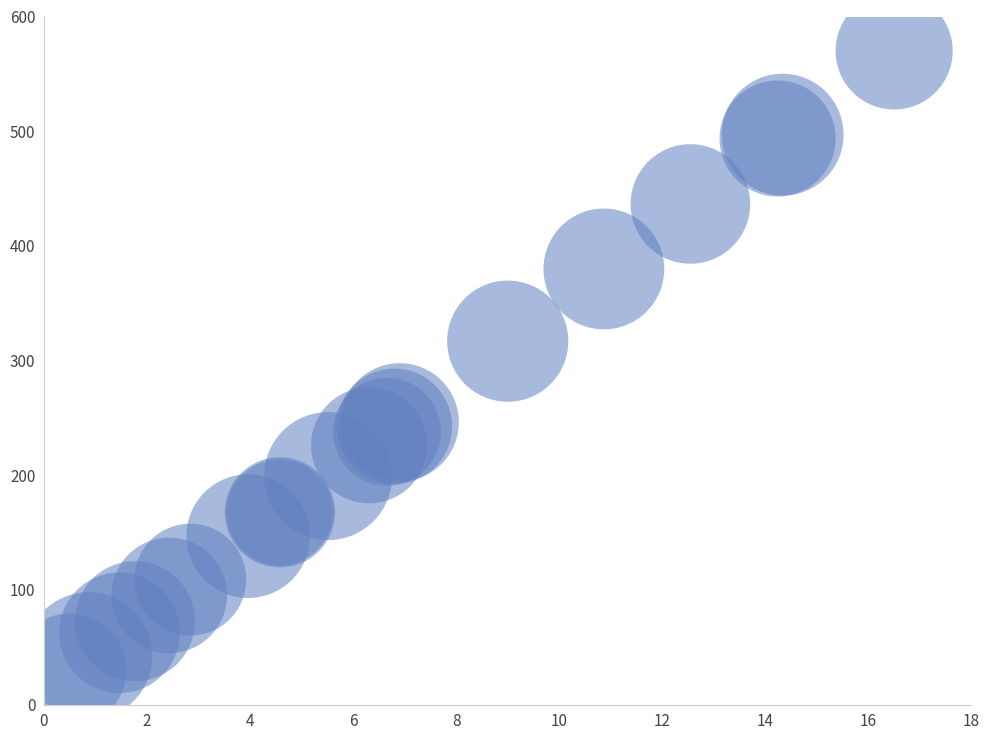

What Y value in the scatter plot is closest to 300?

316.9